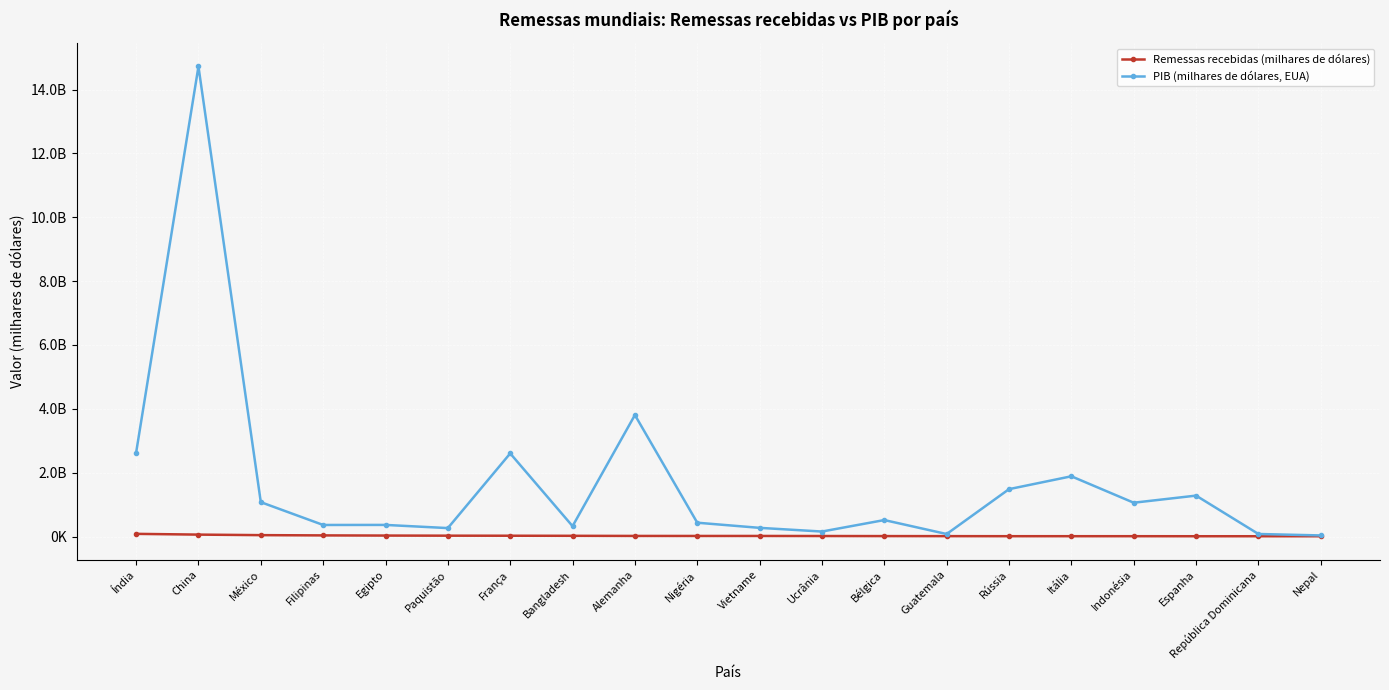

True or false: PIB (milhares de dólares, EUA) and Remessas recebidas (milhares de dólares) cross at least once.

False